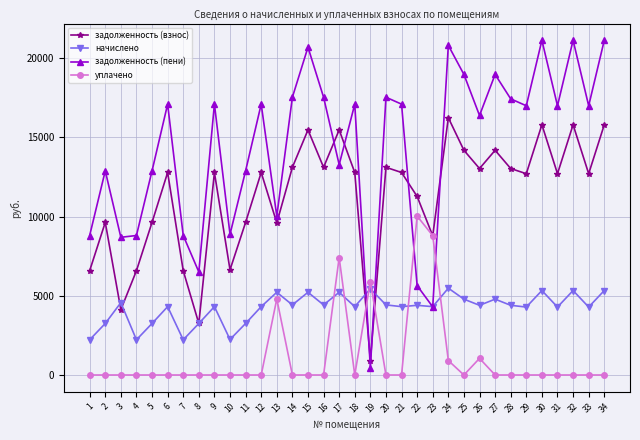

What is the maximum value for задолженность (пени)?

21134.6